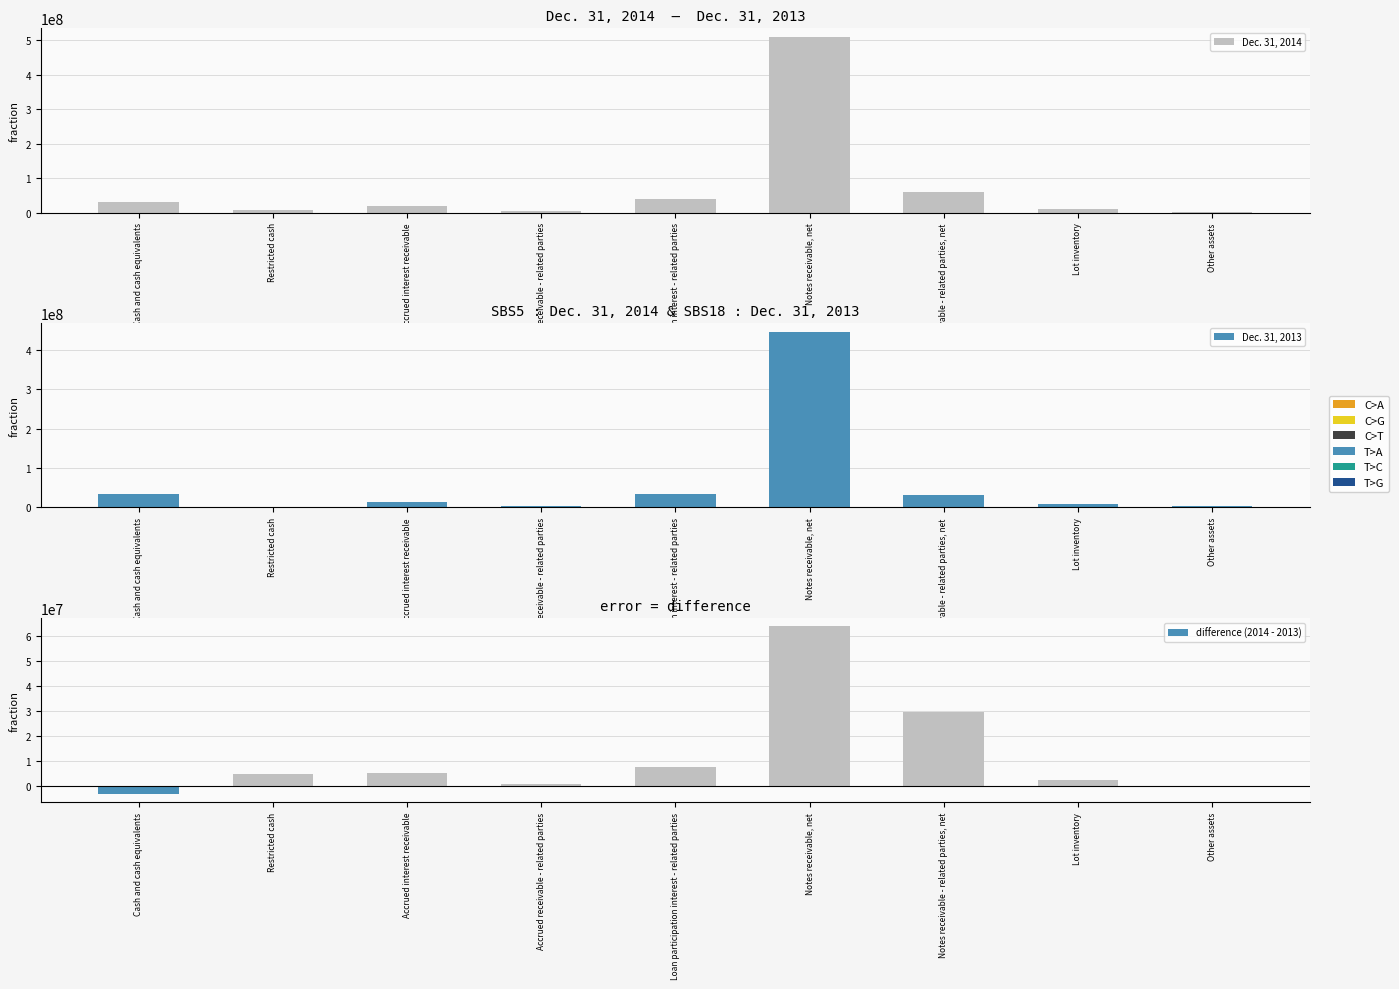

Is it true that Dec. 31, 2013 equals 2836044 at Other assets?

True